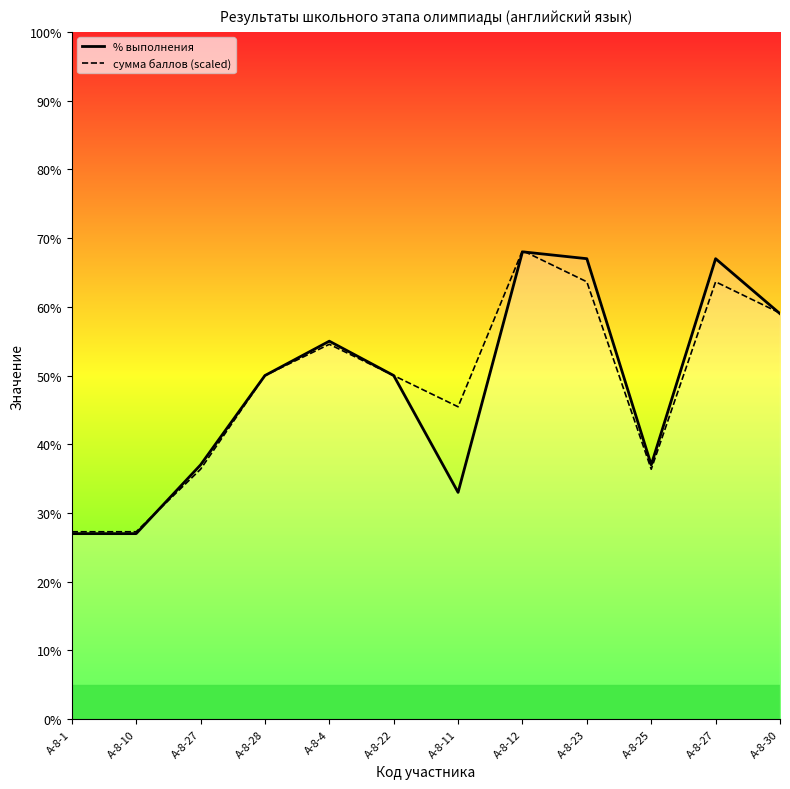

At А-8-28, list the series in order from smallest to largest.

% выполнения (line), сумма баллов (line)